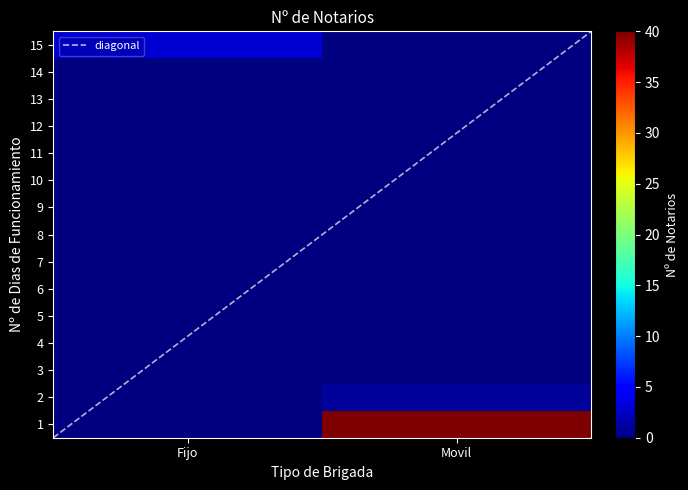

List the series in order of their peak value, lowest first.

3, 4, 5, 6, 7, 8, 9, 10, 11, 12, 13, 14, 2, 15, diagonal, 1